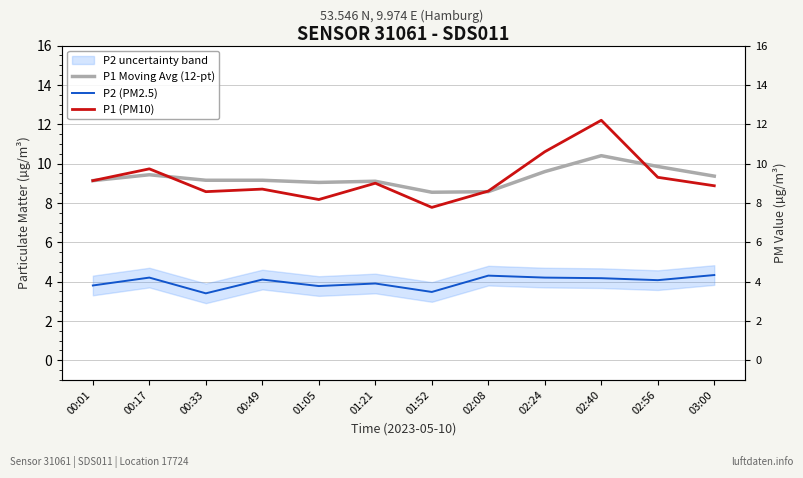

Which category has the lowest value in the P1 (PM10) series?

01:52